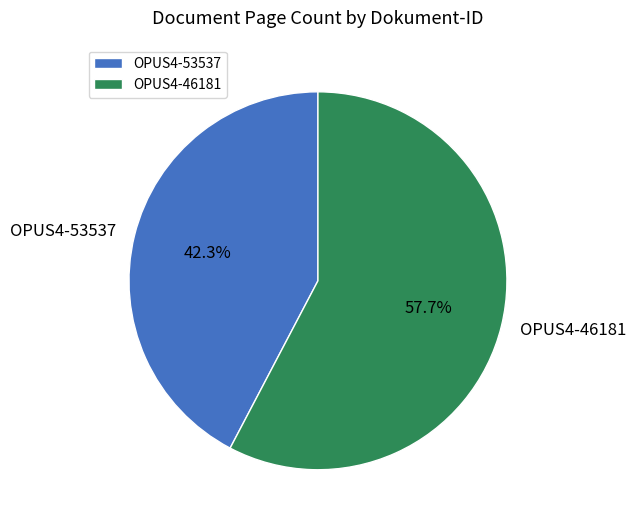

Rank the categories by value from highest to lowest.

OPUS4-46181, OPUS4-53537